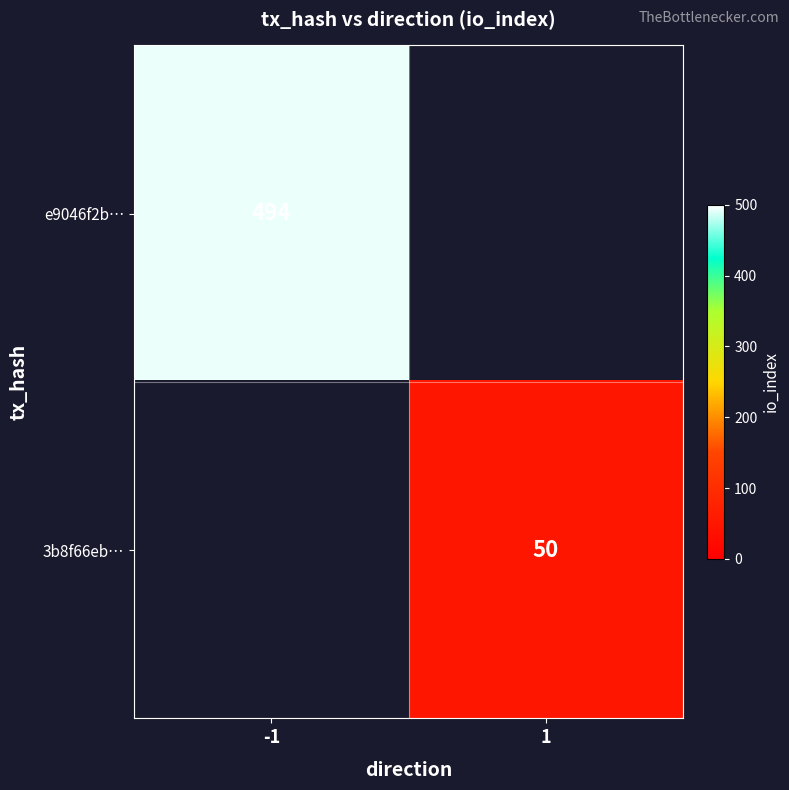

The value of 3b8f66eb… at 1 is 82. True or false?

False